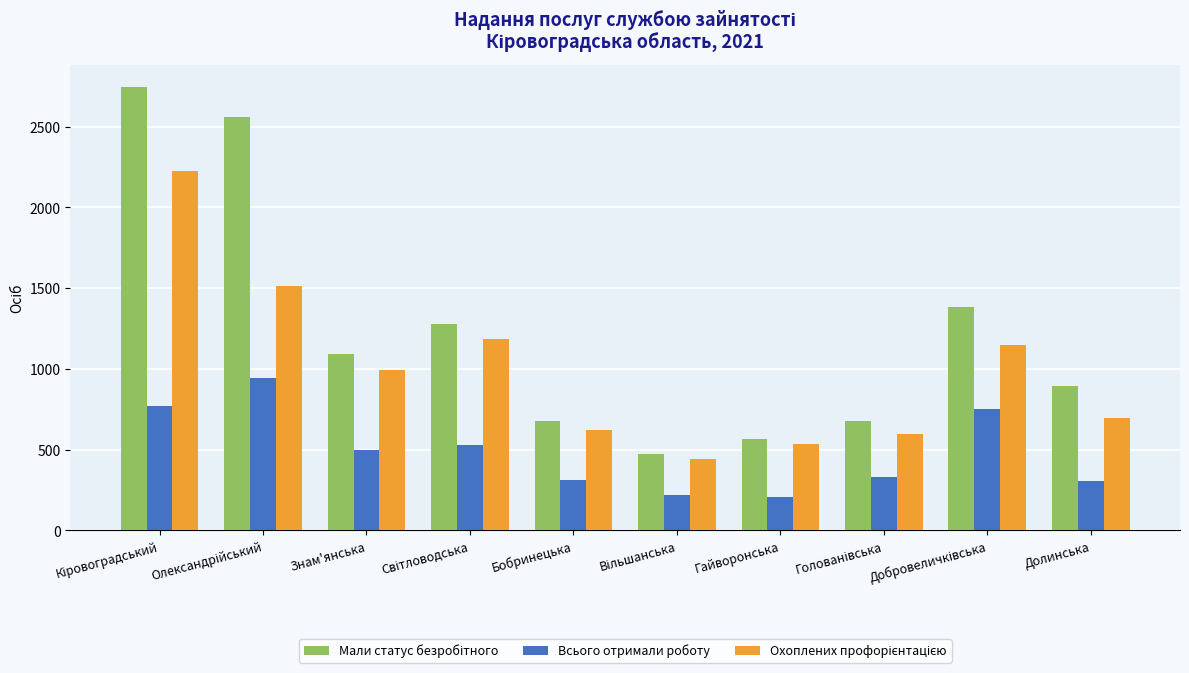

What is the sum of all Всього отримали роботу values?

4869